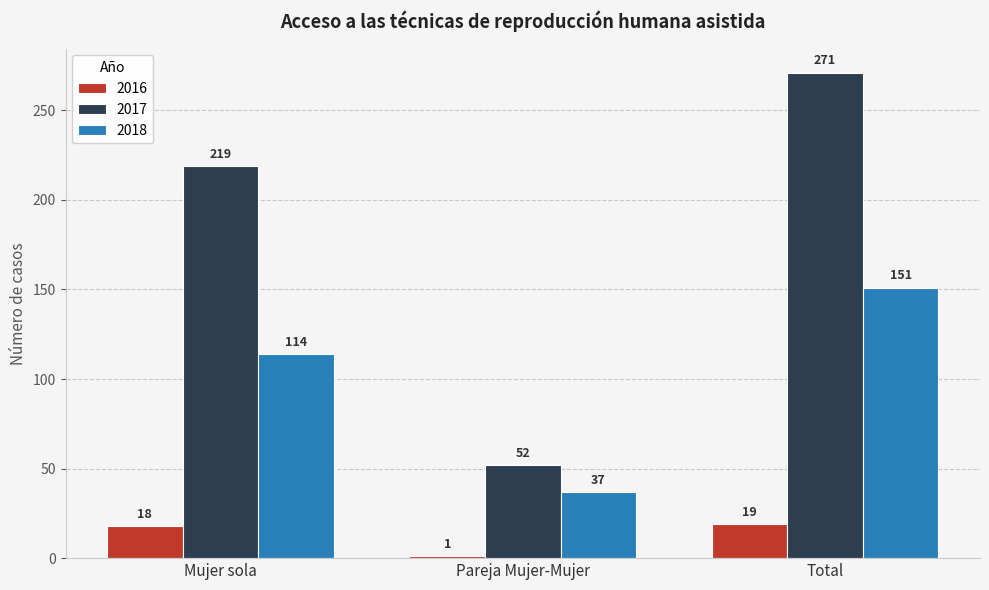

True or false: 2018 has a value of 75 at Mujer sola.

False